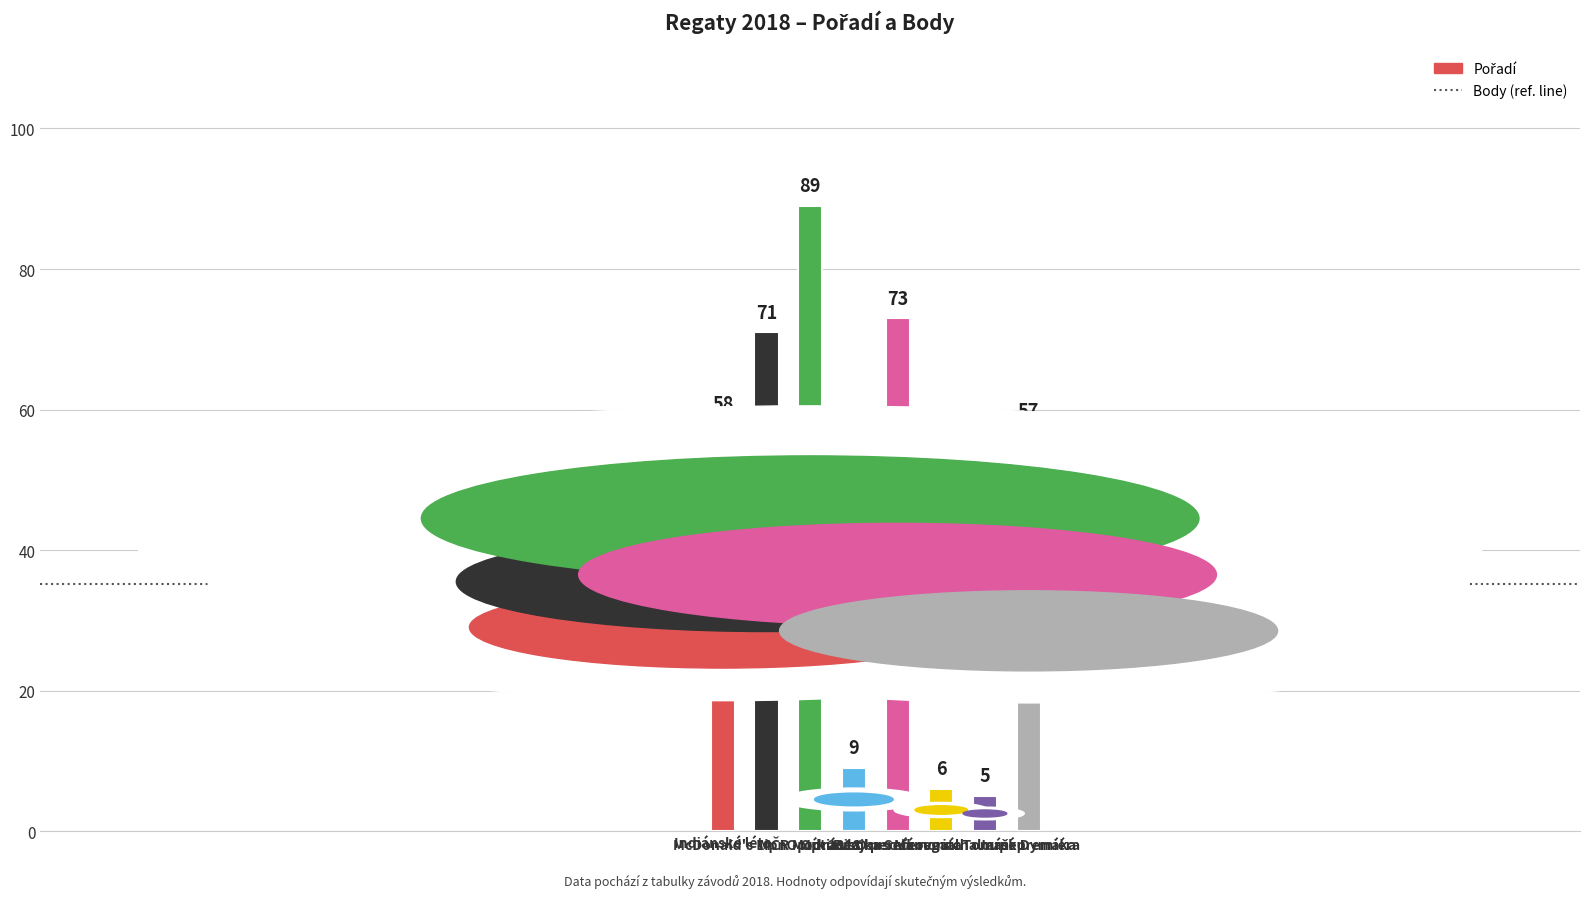

What is the value of the 5th bar from the left?

73